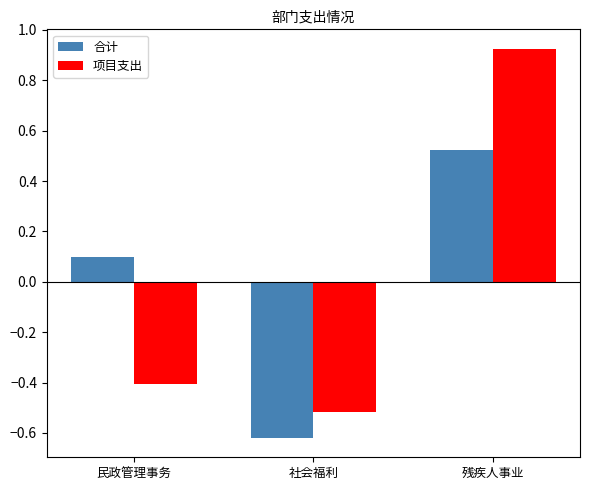

Which category has the lowest value in the 项目支出 series?

社会福利